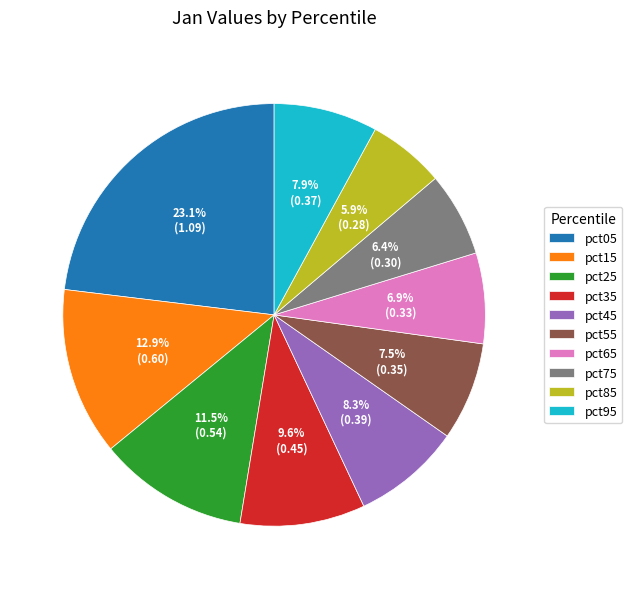

What is the total percentage of pct65 and pct05?

30.0%